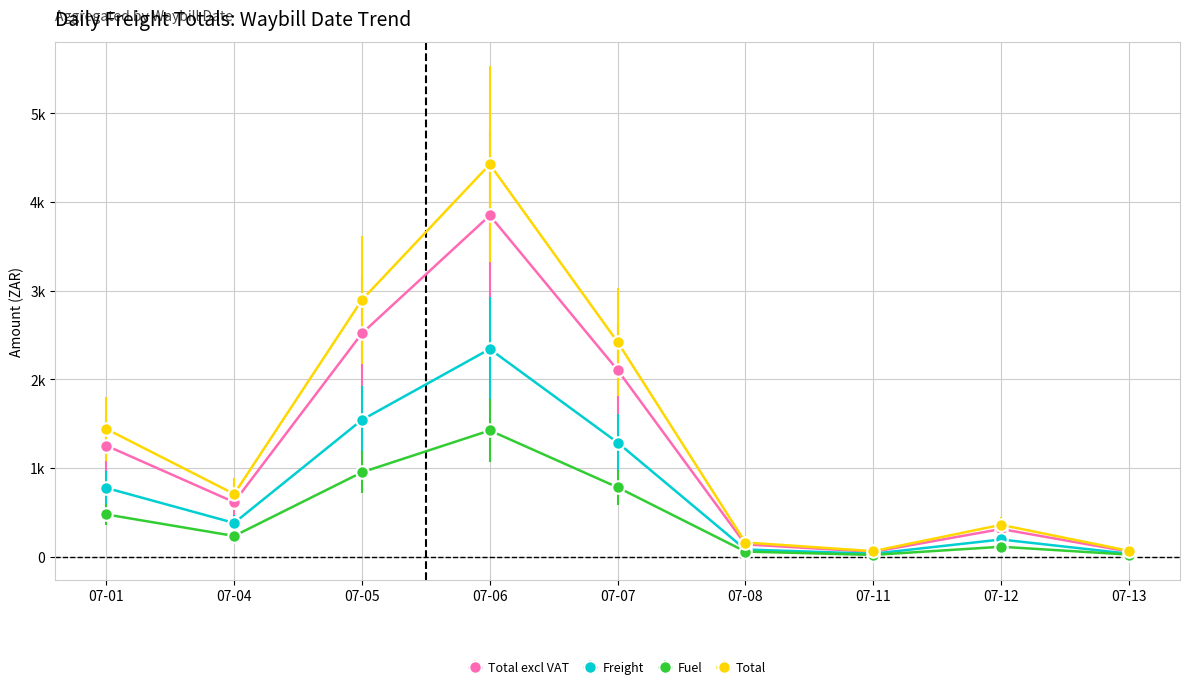

Is this an area chart (filled region under the line)?

No